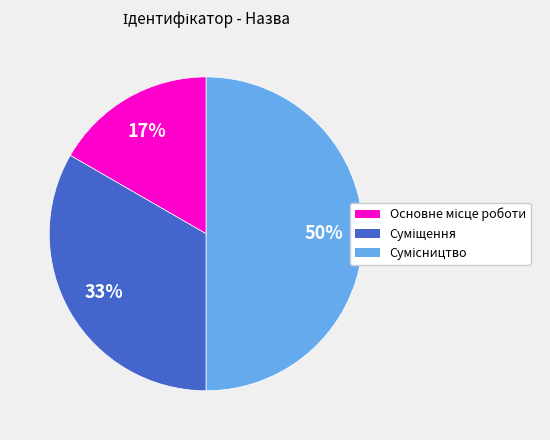

To the nearest percent, what is the difference between the largest and smallest slice percentages?

33%